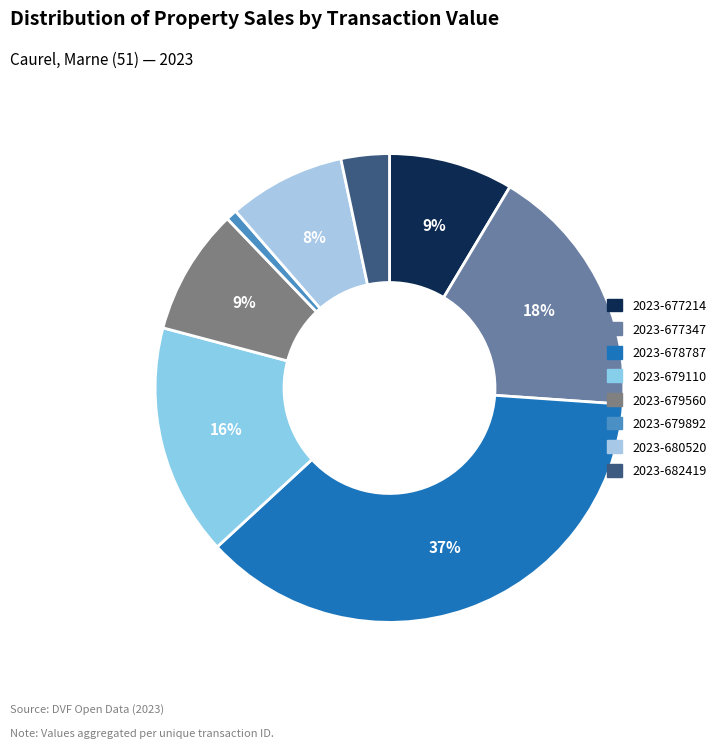

What is the largest slice in the pie chart?

2023-678787